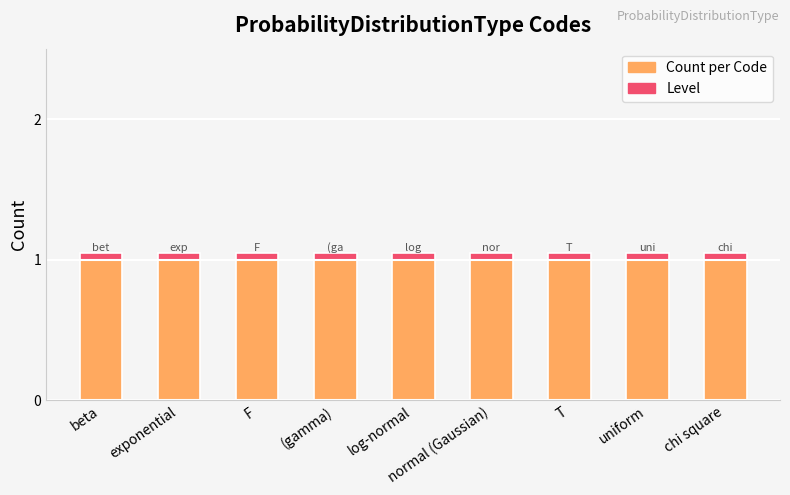

What is the total value across all series at normal (Gaussian)?

1.1